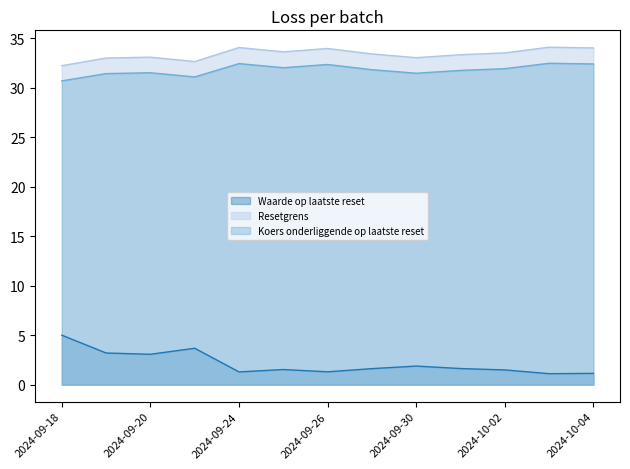

True or false: Koers onderliggende op laatste reset and Resetgrens cross at least once.

False